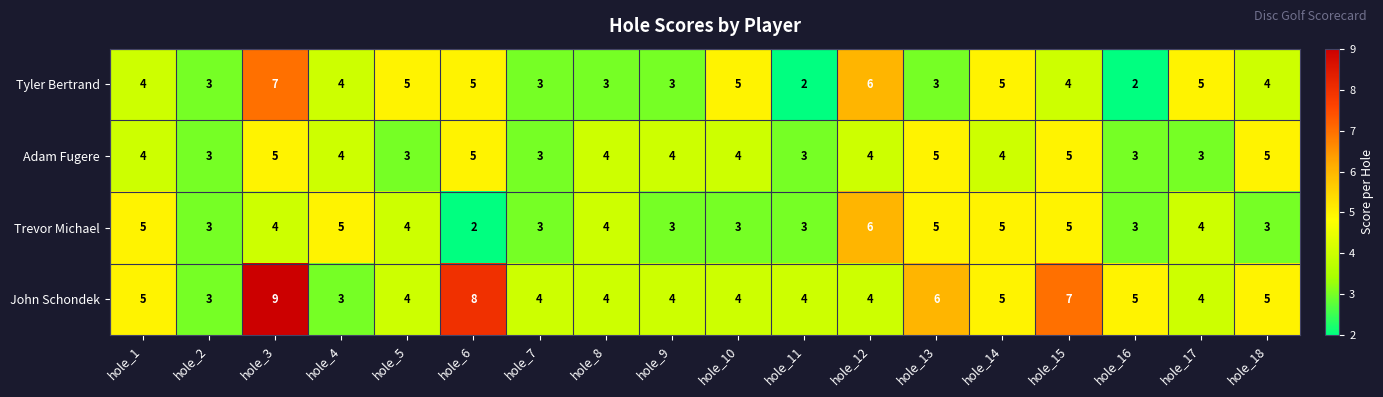

The John Schondek series shows 5 at hole_17. True or false?

False